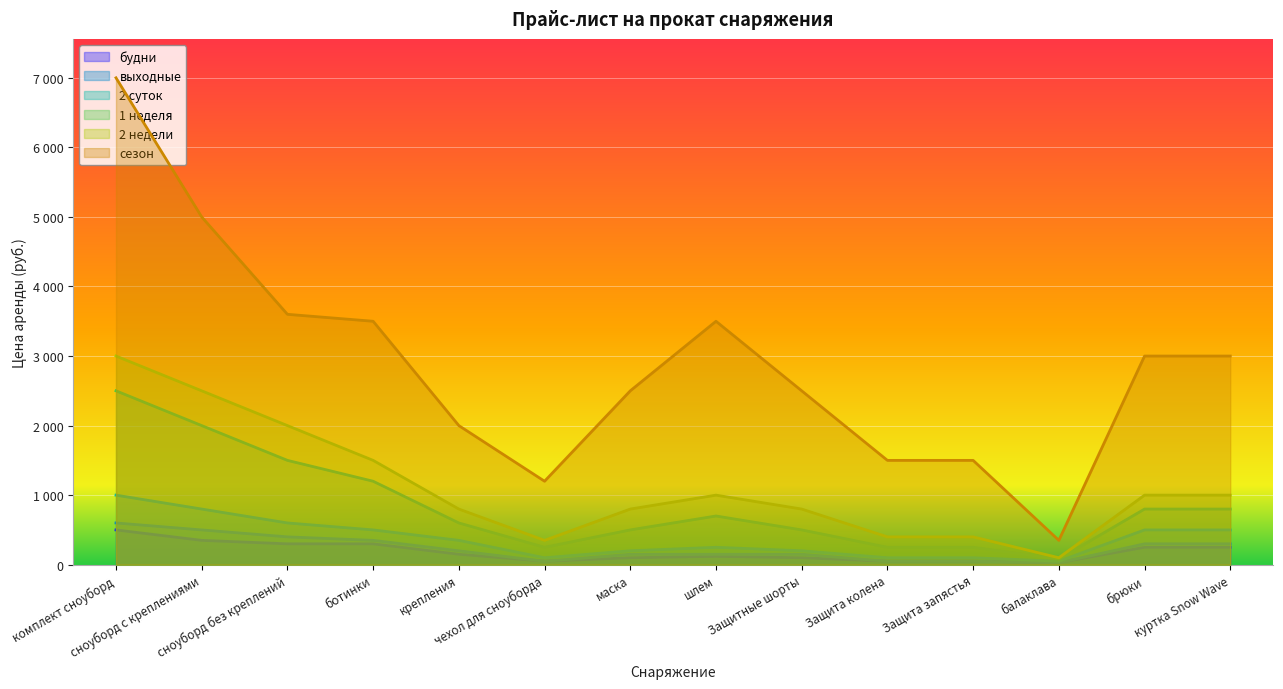

What is the label of the 11th point from the right?

ботинки